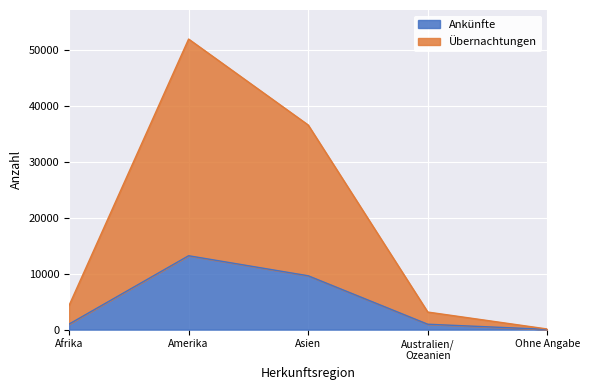

What is the approximate value of Ankünfte at Afrika, to the nearest 50?

1000